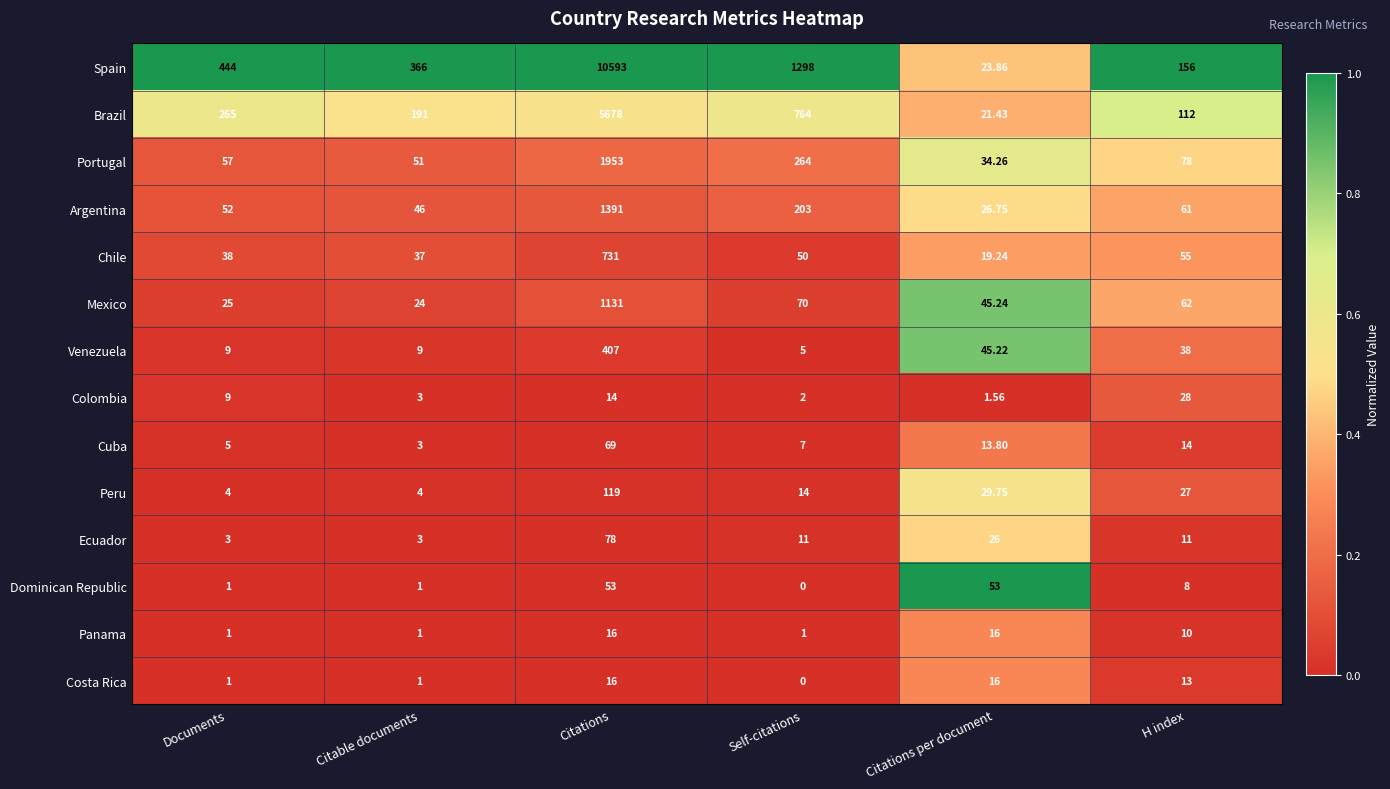

Which series has the widest spread of values?

Spain